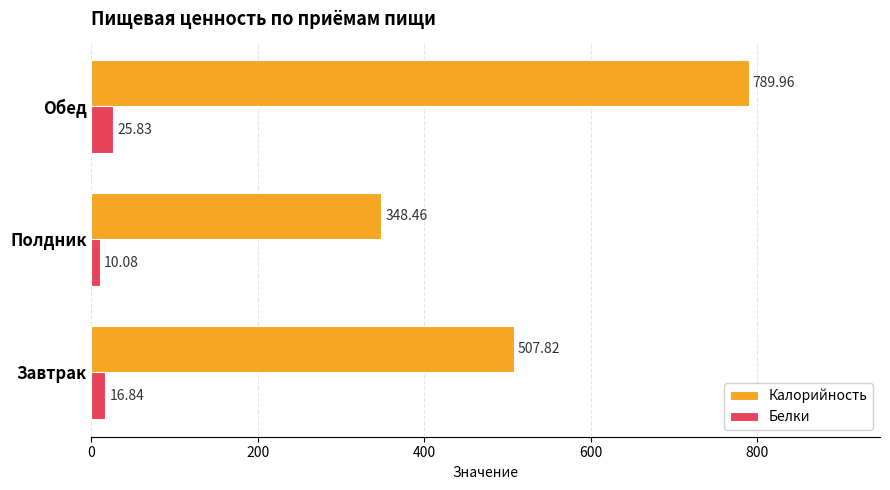

List the series in order of their peak value, lowest first.

Белки, Калорийность